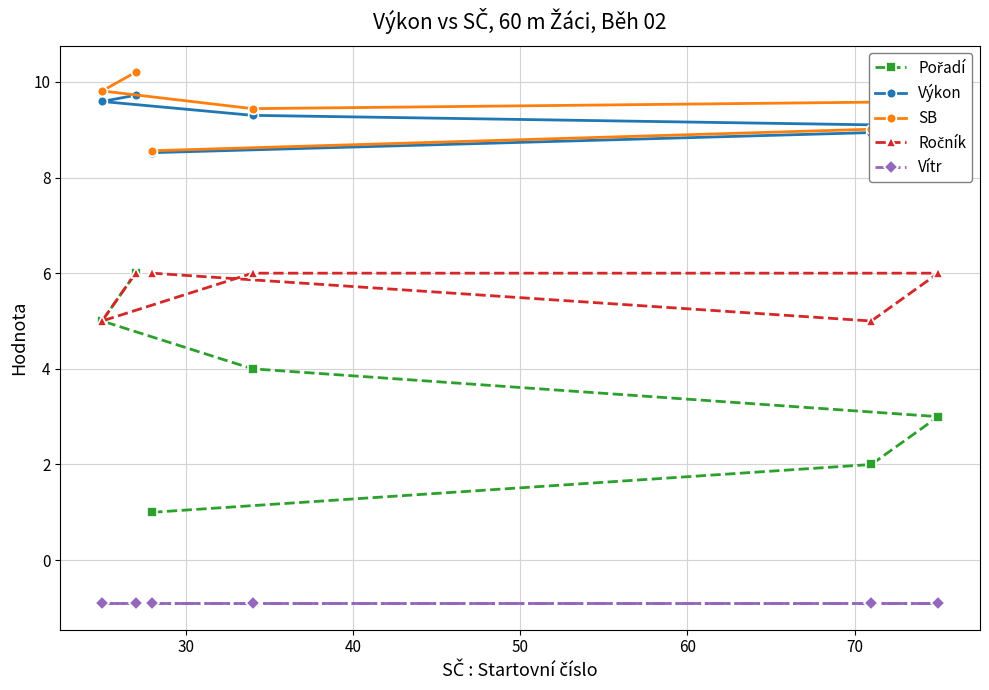

What is the value of the Výkon point at the 1st from the left?

9.6